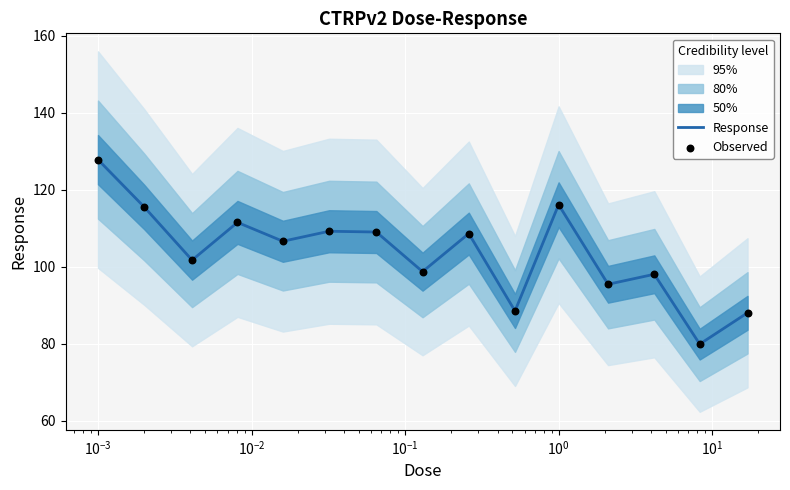

Which series contains the highest Y value?

Response